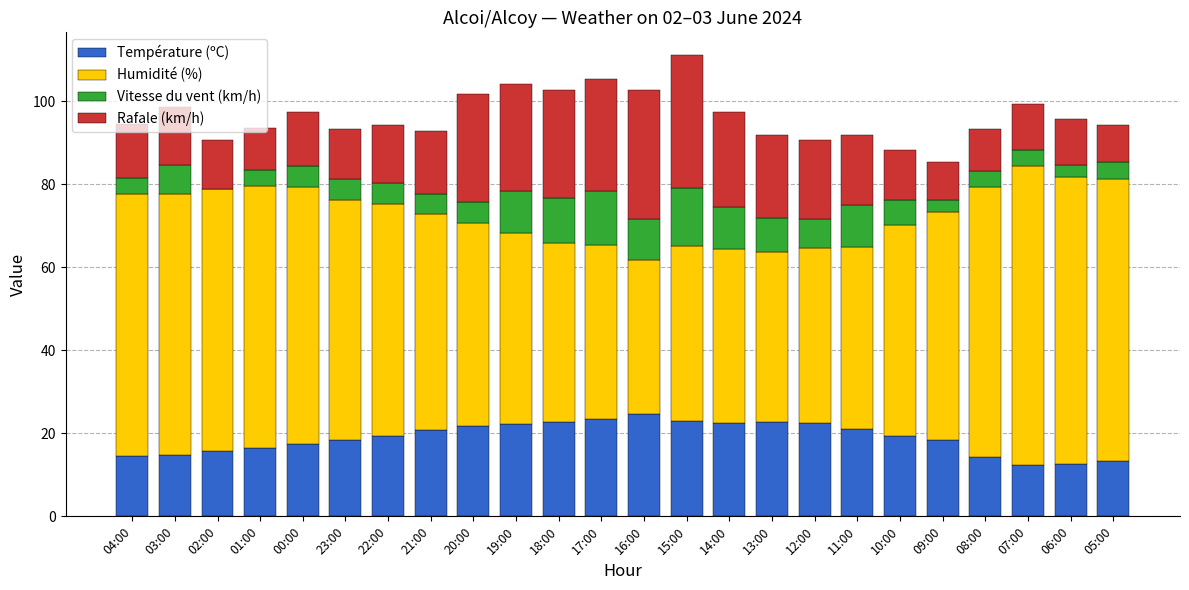

What is the highest value of the Température (ºC) series?

24.7